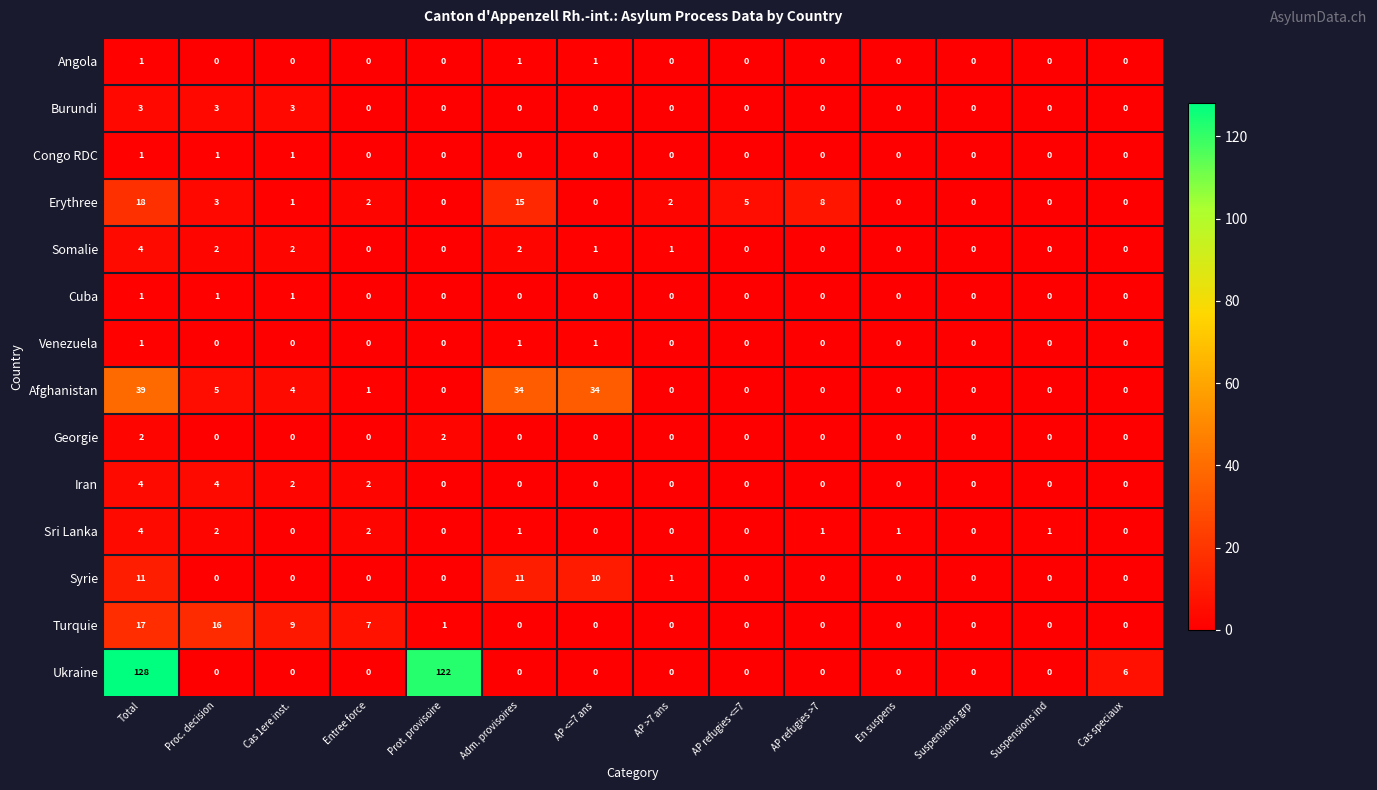

Count the number of data series in this chart.

14